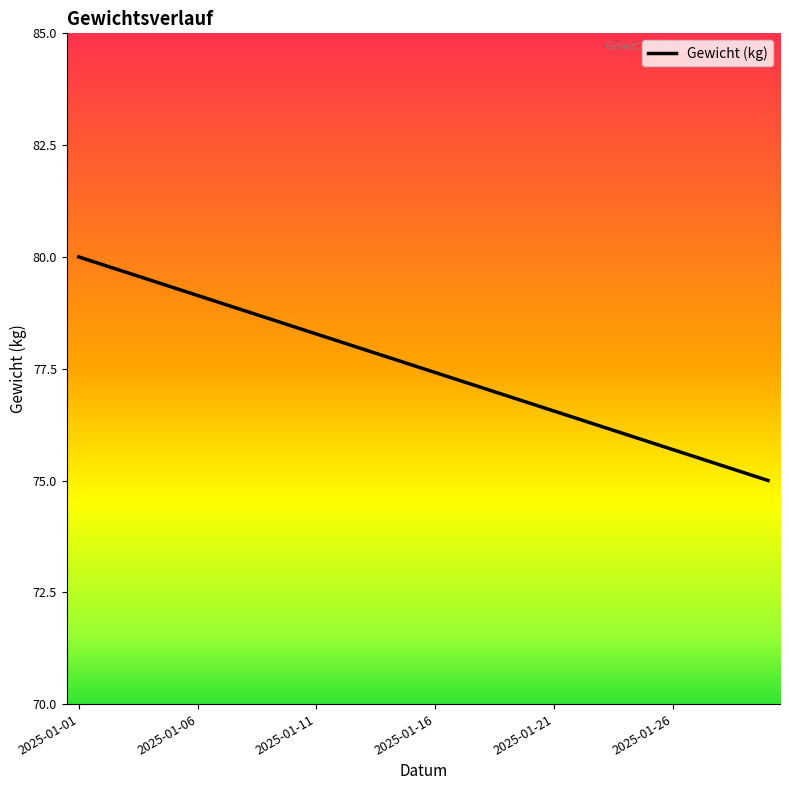

How many values exceed 77?

18